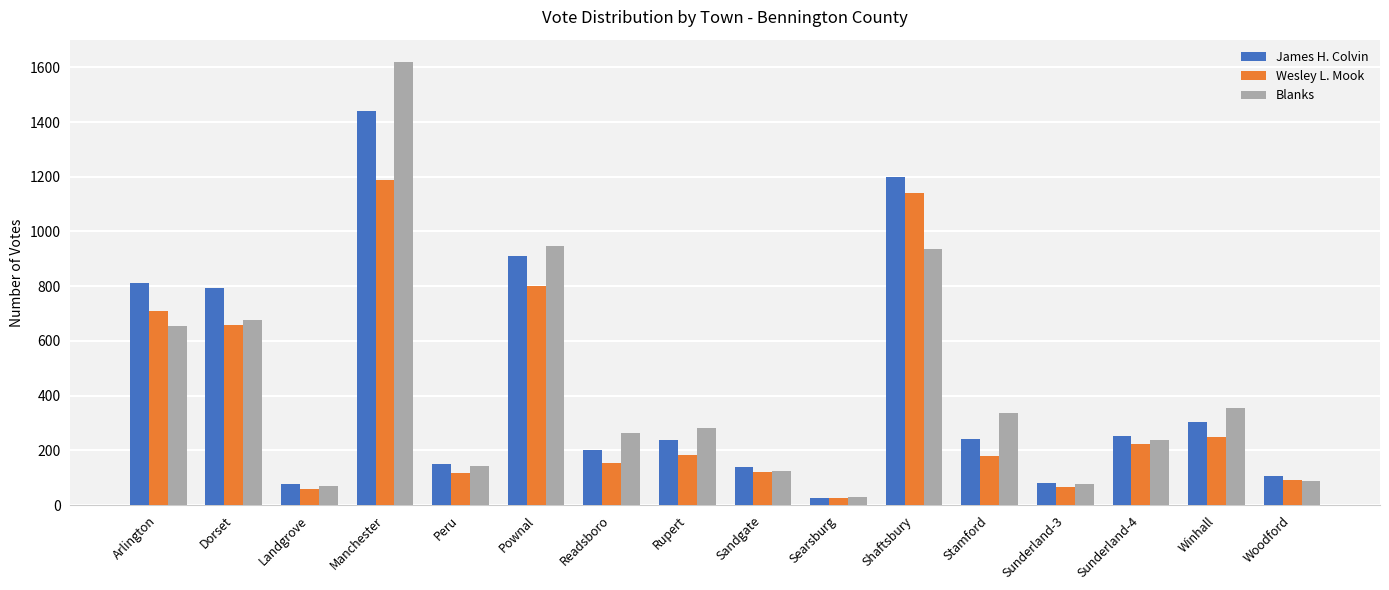

How many data points in Wesley L. Mook are less than 183?

8